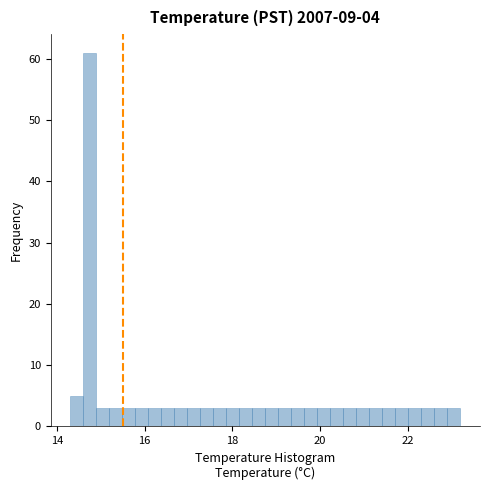

Read against the x-axis, roughly where is the centre of the tallest bar?

14.8